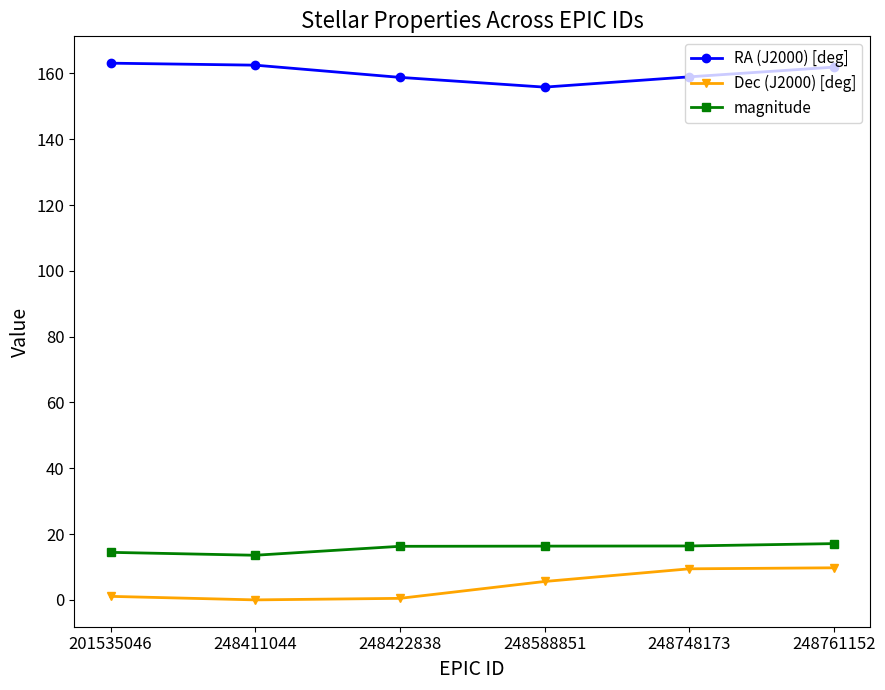

True or false: magnitude has a value of 7.9 at 248748173.

False